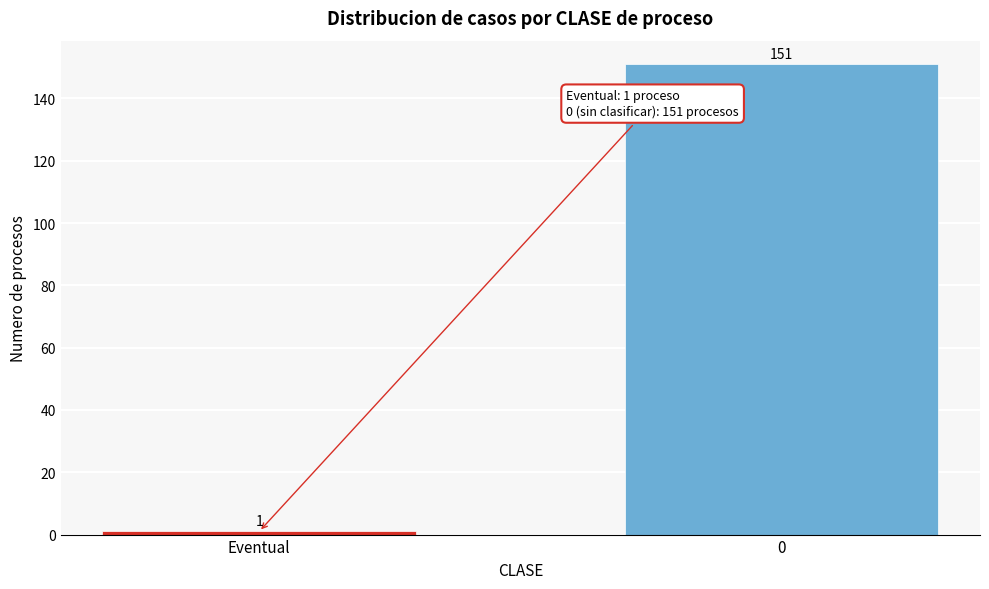

Reading left to right, extract all data points from this chart.

1	151